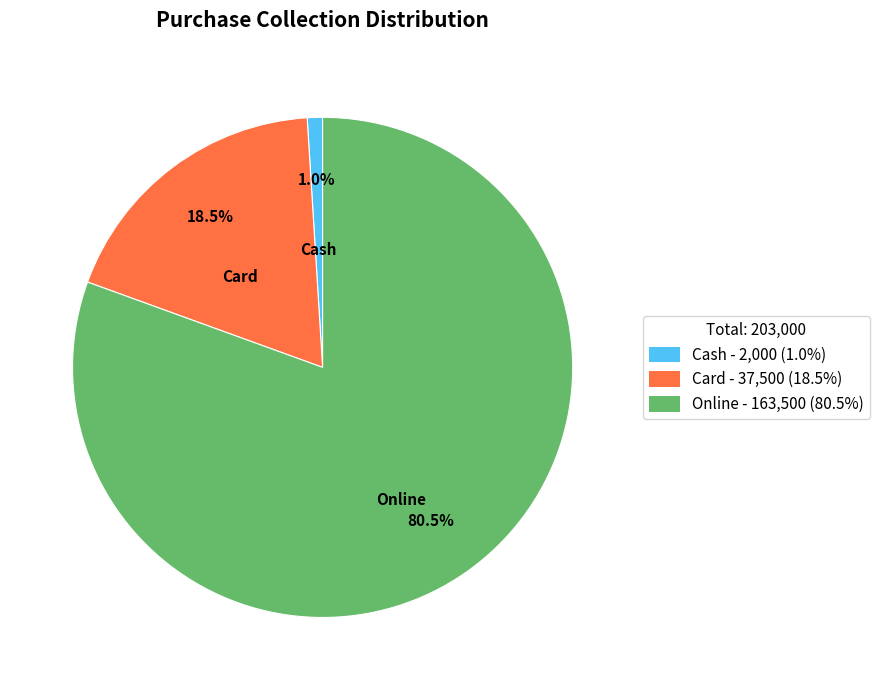

What percentage is the Cash slice, to the nearest percent?

1%